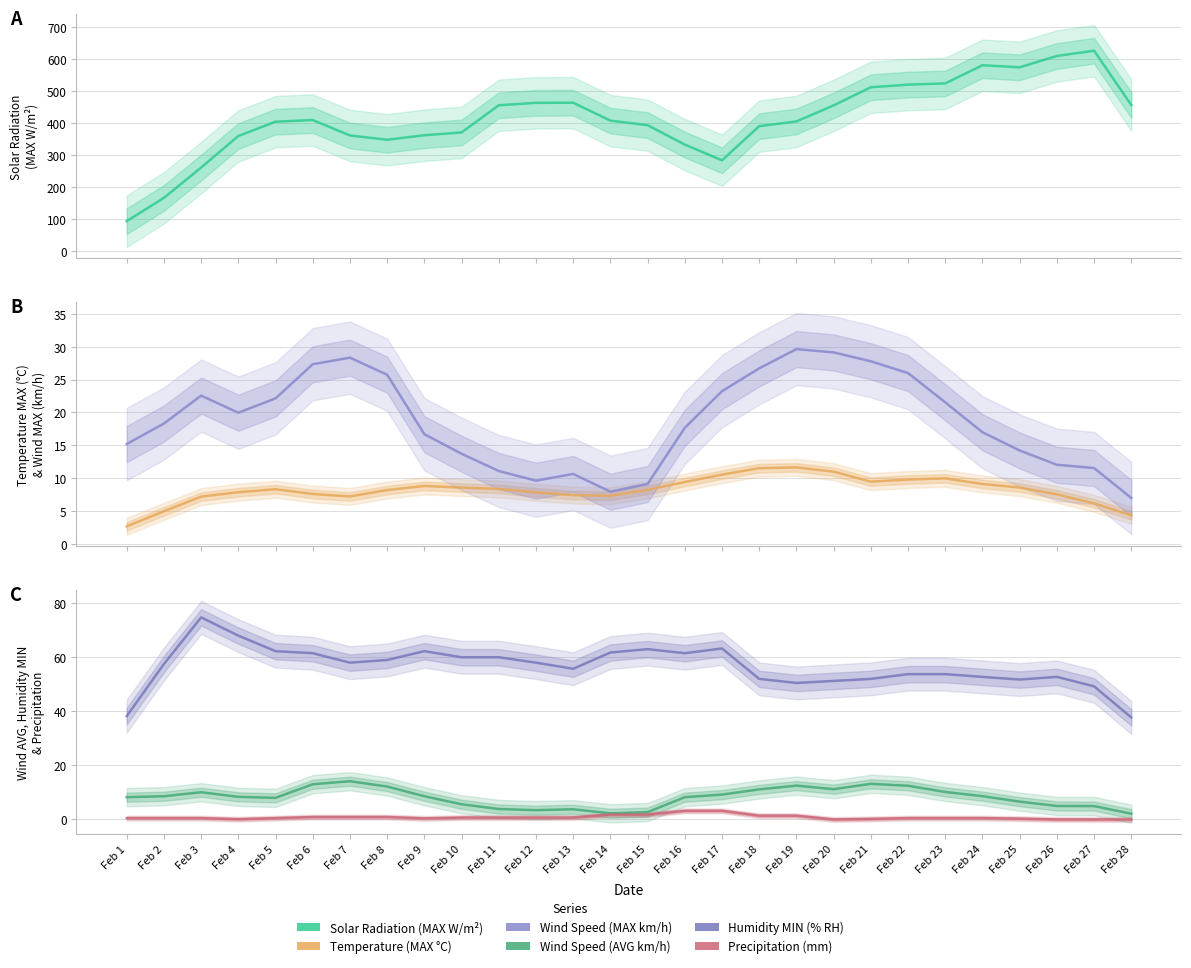

Is the value of Windgeschwindigkeit (AVG km/h) at Feb 21 greater than the value of Niederschlag (SUM mm) at Feb 28?

Yes